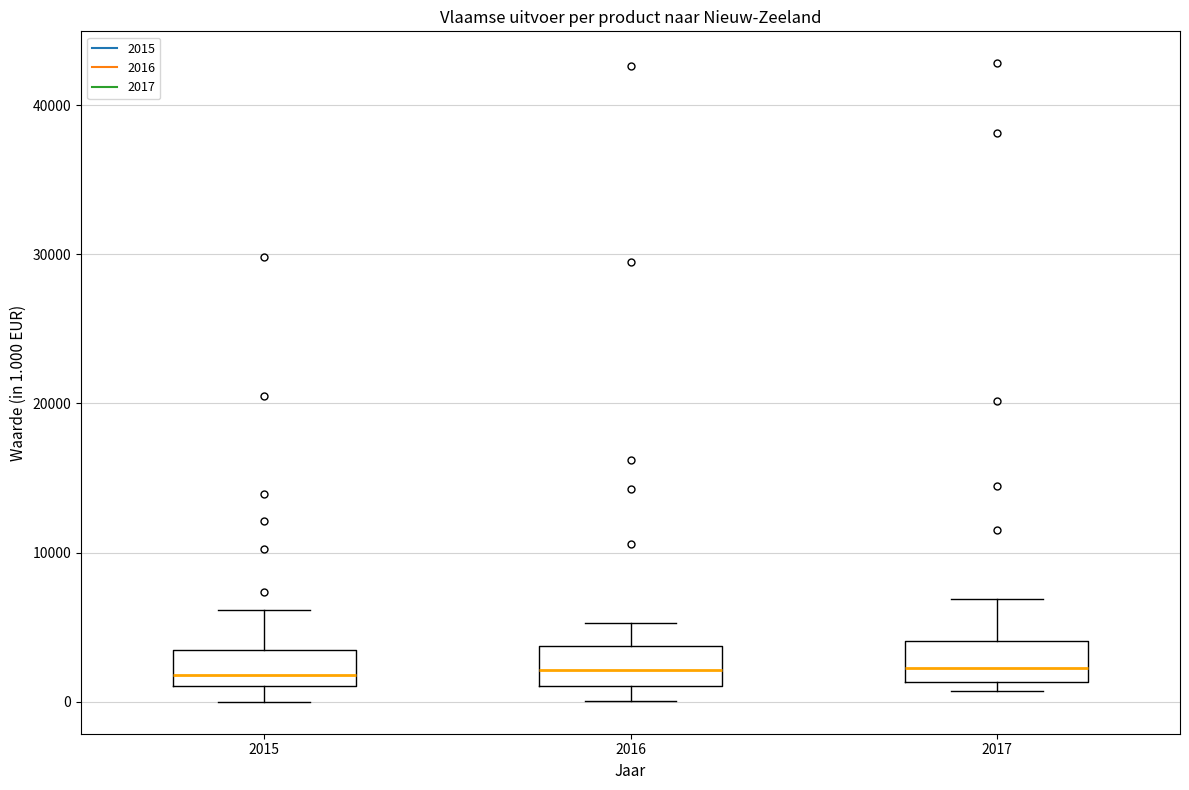

Reading left to right, transcribe this box plot: for each box, give where its median line is, the range the box spans, and where its two whiskers end, as read against the y-axis. The values are not printed on the chart, so give them approximately, as read against the axis.

2015: median 2000, box 1000 to 3000, whiskers 0 to 6000
2016: median 2000, box 1000 to 4000, whiskers 0 to 5000
2017: median 2000, box 1000 to 4000, whiskers 1000 (just below the box's lower edge) to 7000